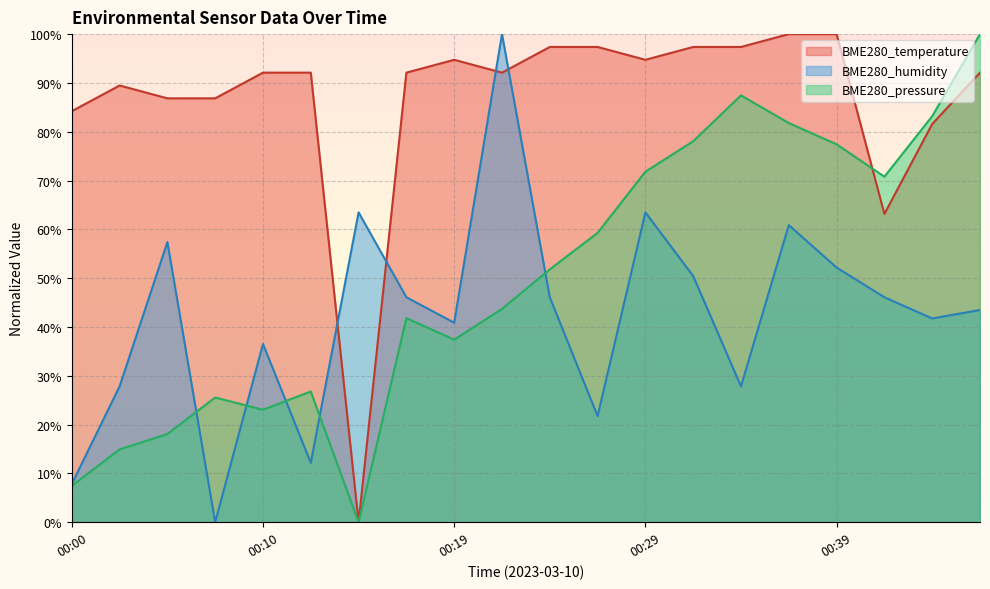

Is it true that BME280_temperature equals 40.7 at 00:17?

False